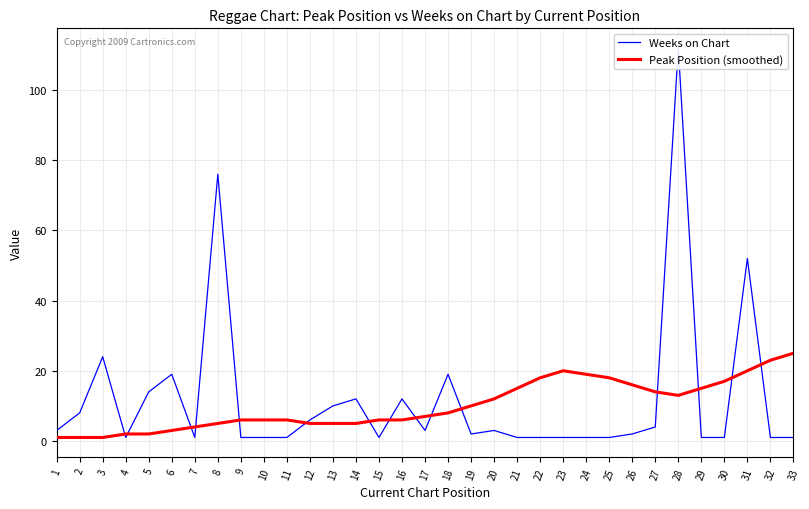

Reading left to right, list all the values displayed in this chart.

Weeks on Chart: 1=3	2=8	3=24	4=1	5=14	6=19	7=1	8=76	9=1	10=1	11=1	12=6	13=10	14=12	15=1	16=12	17=3	18=19	19=2	20=3	21=1	22=1	23=1	24=1	25=1	26=2	27=4	28=112	29=1	30=1	31=52	32=1	33=1
Peak Position (smoothed): 1=1	2=1	3=1	4=2	5=2	6=3	7=4	8=5	9=6	10=6	11=6	12=5	13=5	14=5	15=6	16=6	17=7	18=8	19=10	20=12	21=15	22=18	23=20	24=19	25=18	26=16	27=14	28=13	29=15	30=17	31=20	32=23	33=25